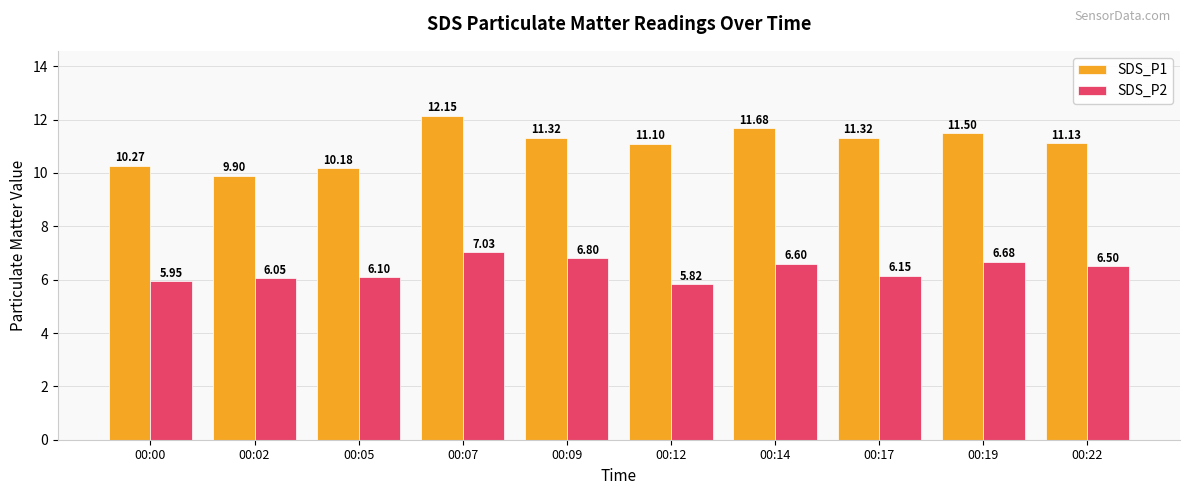

What is the value of the SDS_P1 bar at the 4th from the left?

12.2